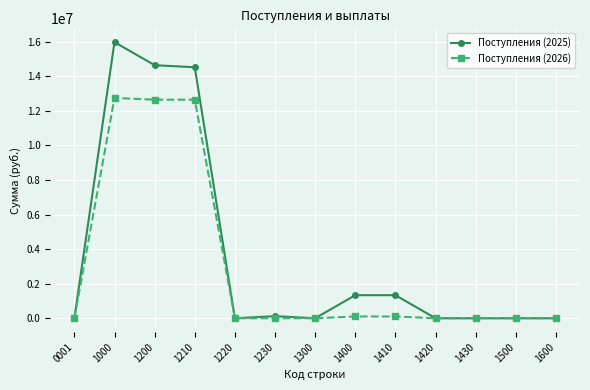

What is the value of the Поступления (2025) point at the 6th from the left?

120000.0